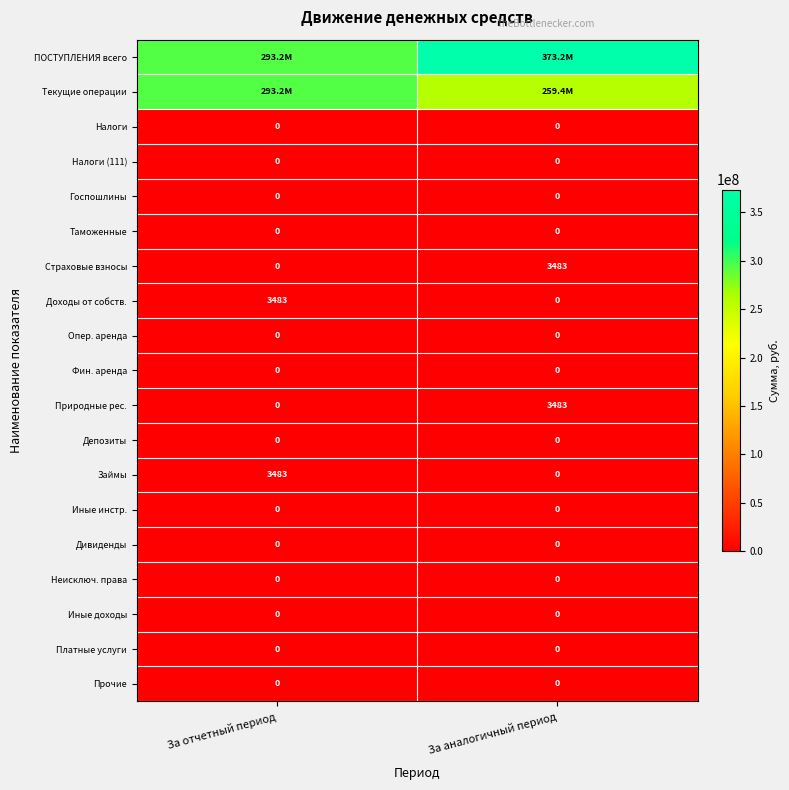

What is the spread (max minus min) of values at За отчетный период?

293194937.5